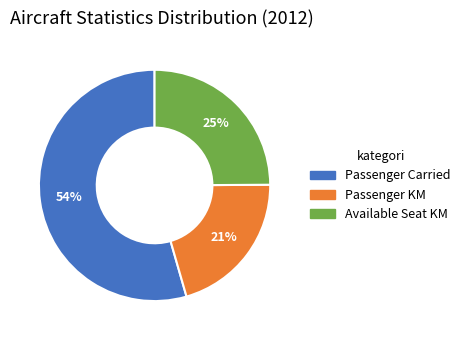

Does any single category account for the majority?

Yes